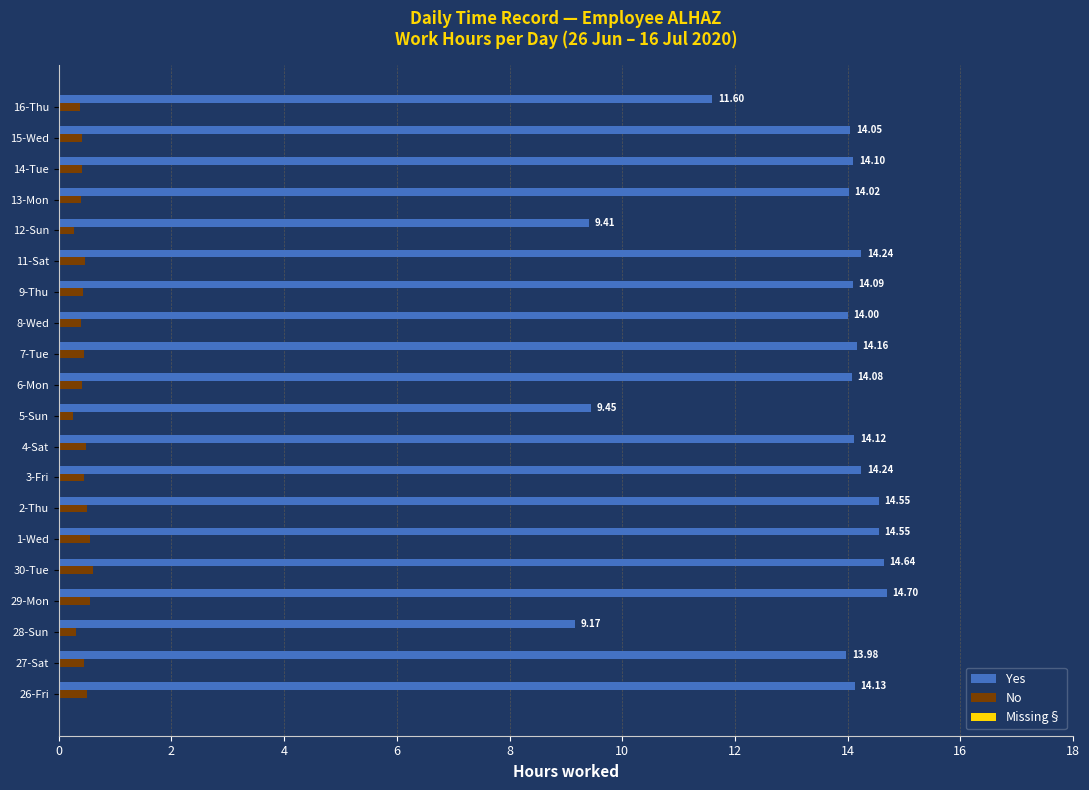

What is the difference between the second highest and minimum values in the Yes series?

5.5